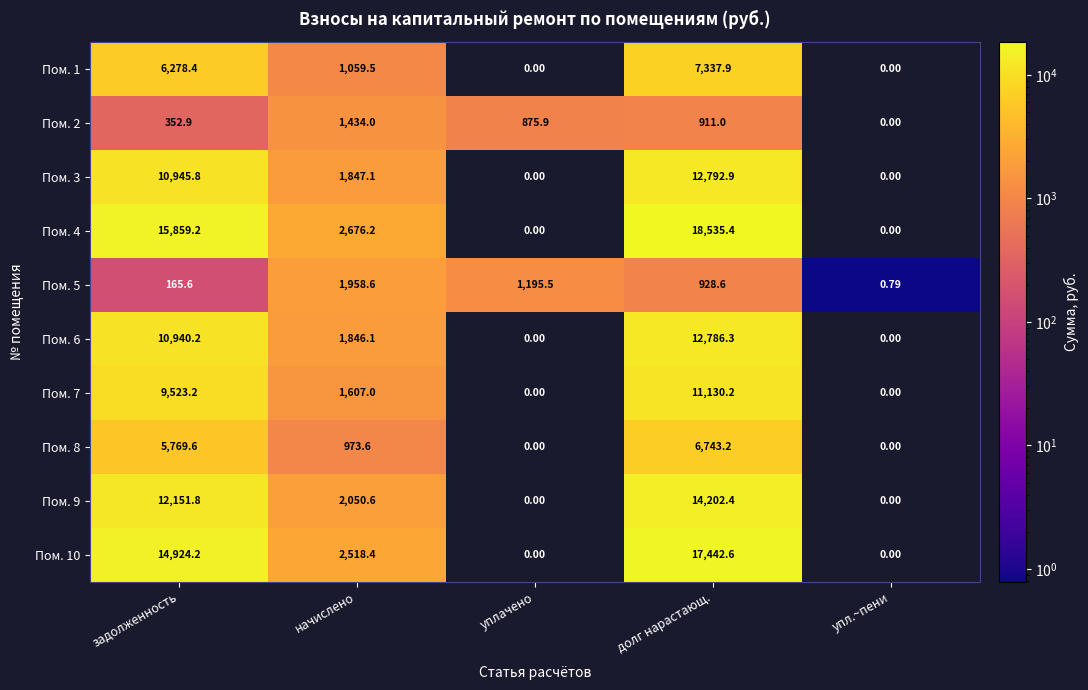

Which category has the highest value across all series?

долг нарастающ.